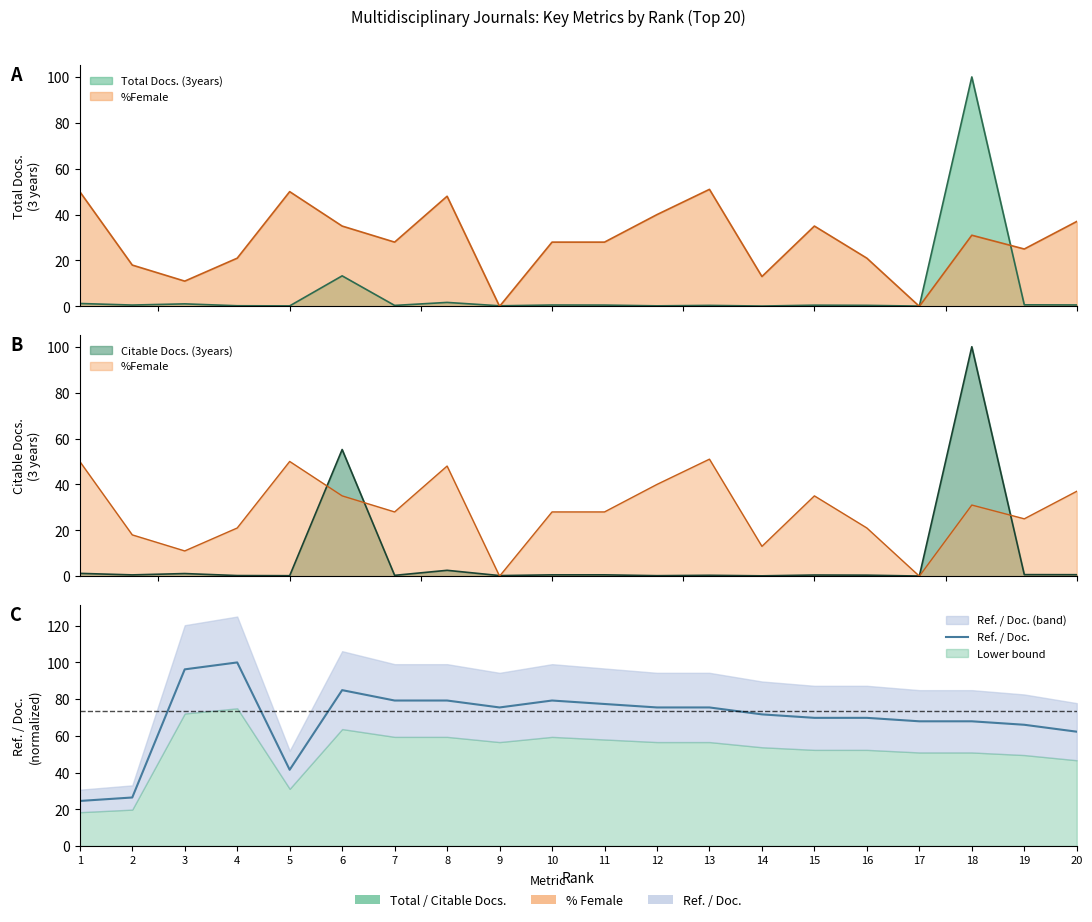

Count the number of values greater than 75.

10